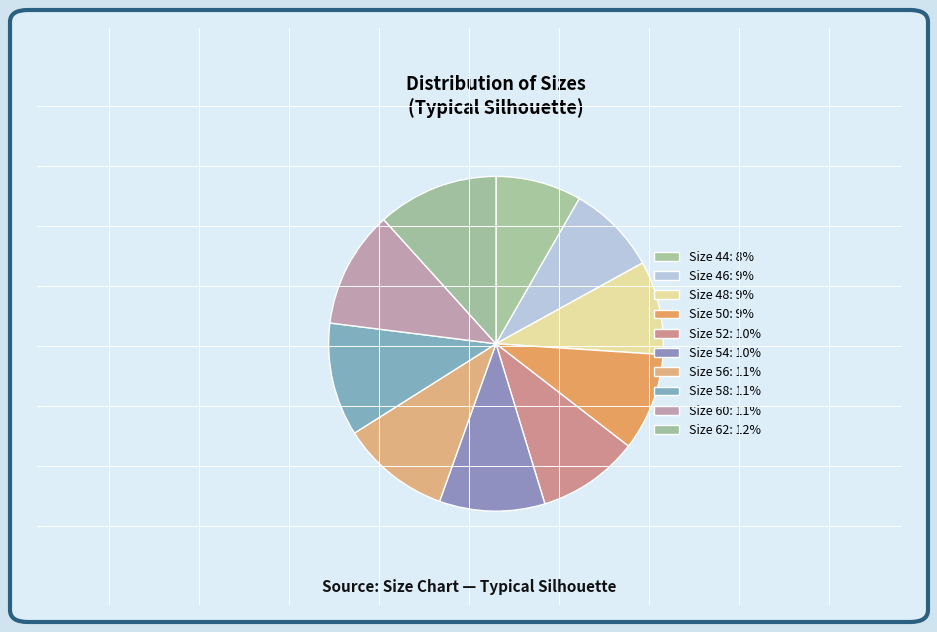

How many segments does this pie chart have?

10